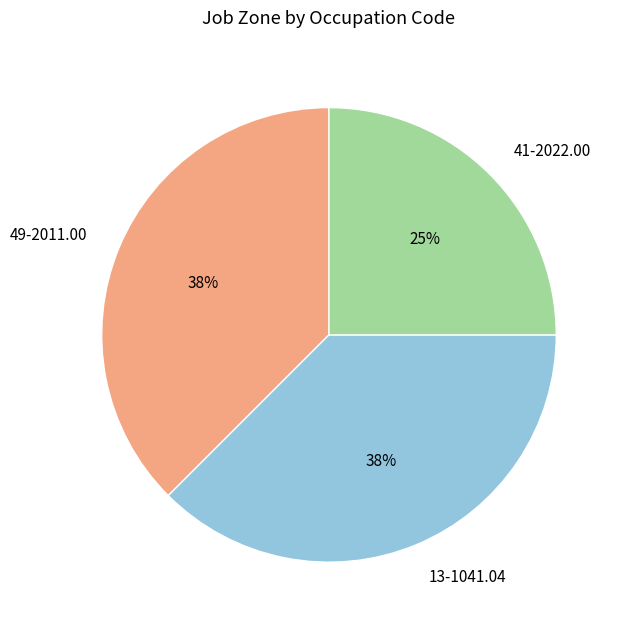

Combined, do 41-2022.00 and 13-1041.04 account for over 50%?

Yes